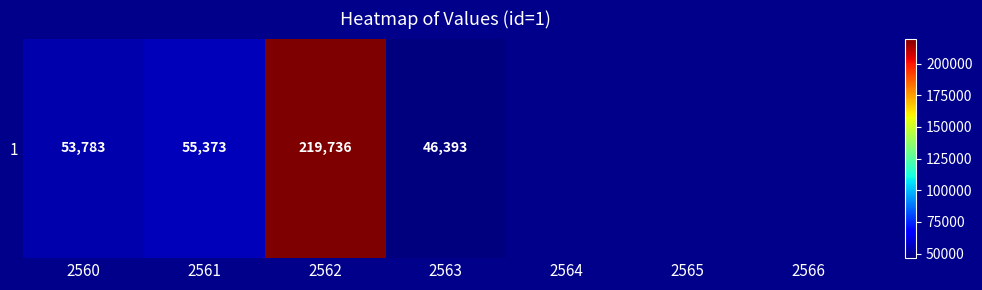

Where is the data nearest to the value 133064?

2561